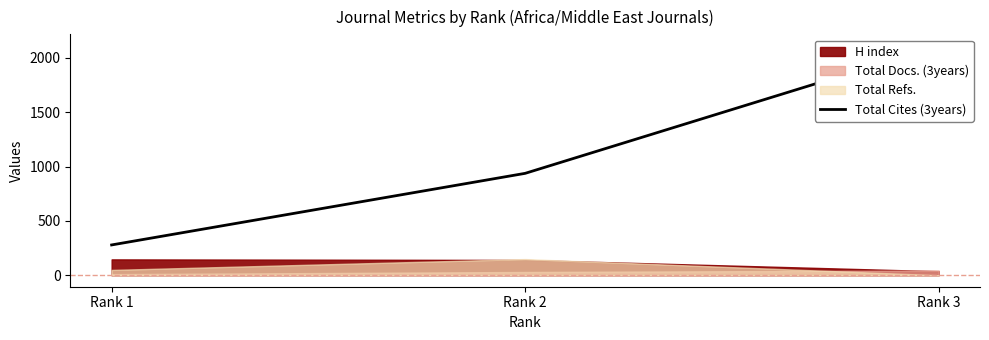

List the labels in order of value, largest first.

Rank 3, Rank 2, Rank 1